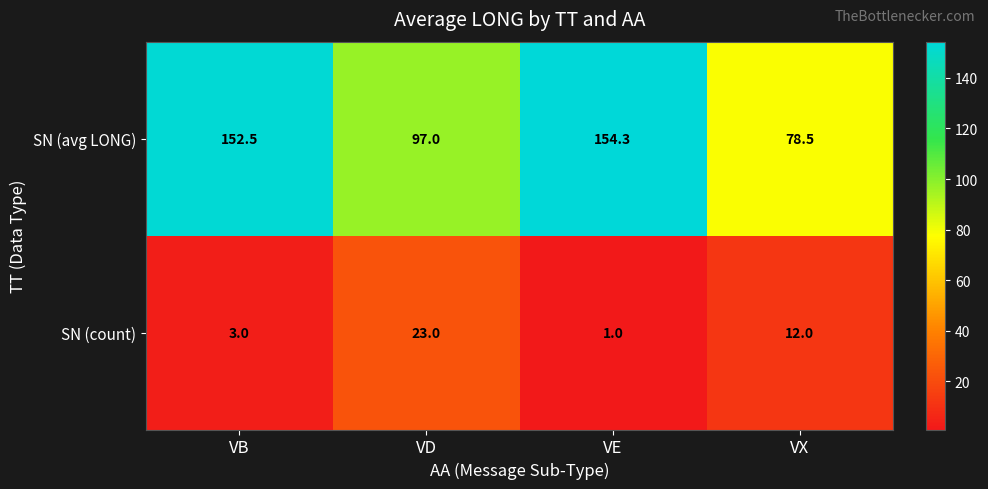

At which category is the sum across all series the highest?

VB